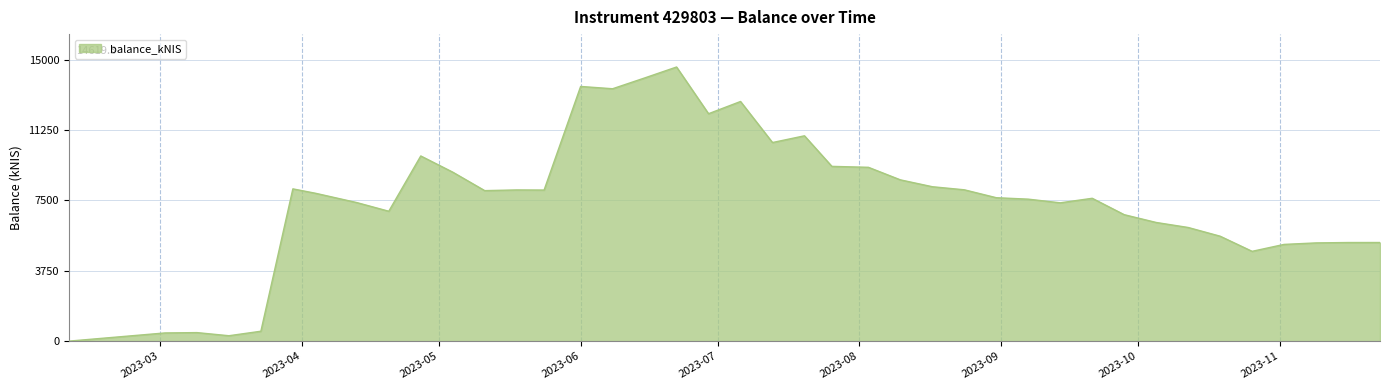

What is the sum of all values?

301338.6